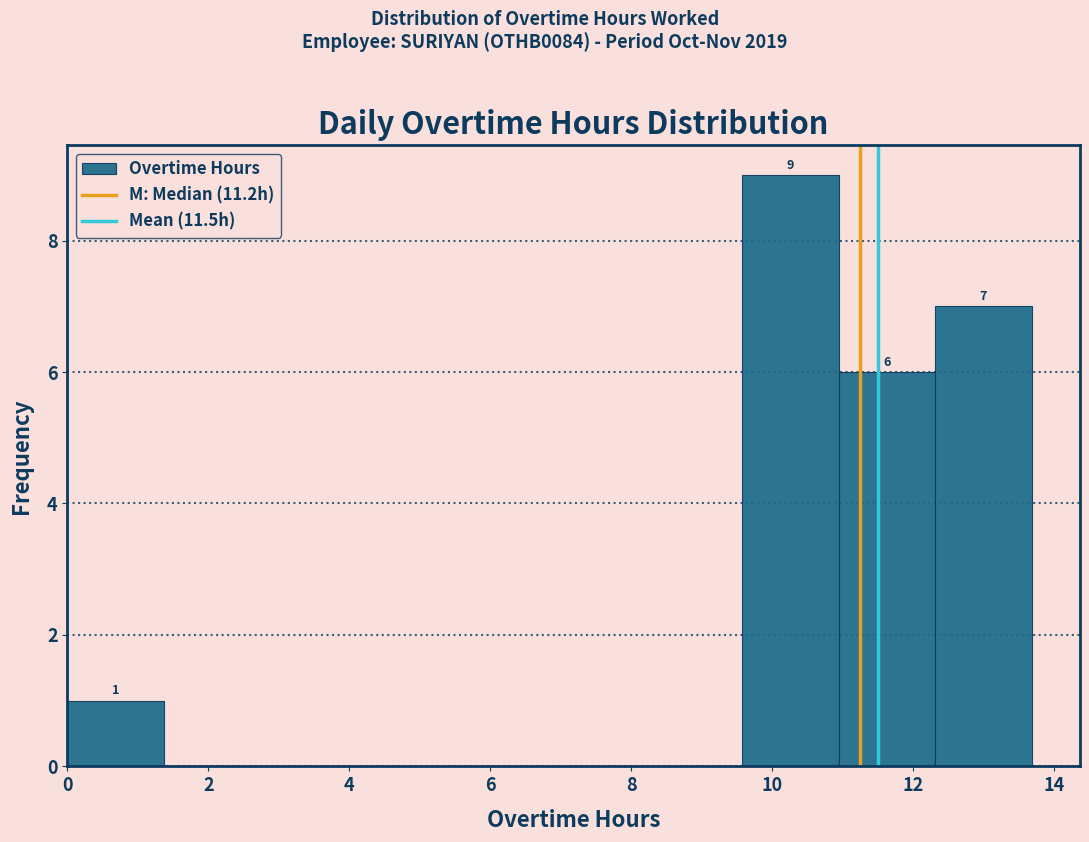

Over which range of the x-axis is the bar tallest?

9.6 to 11.0